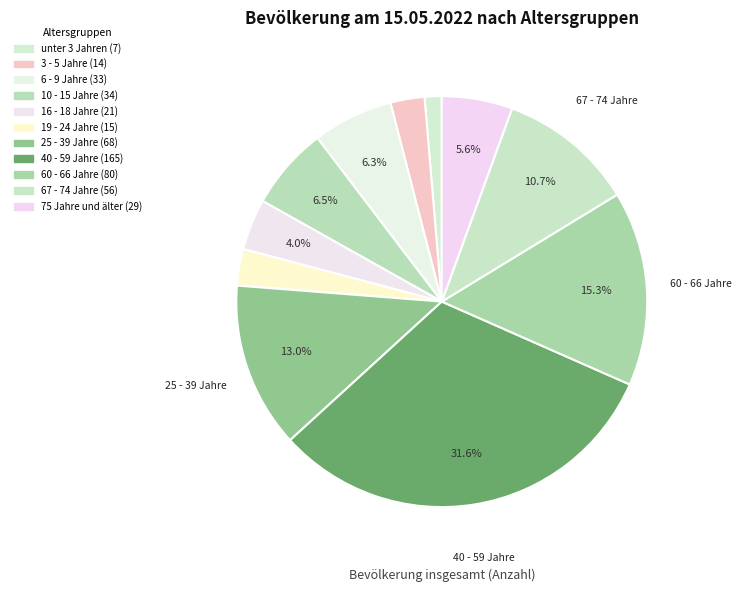

To the nearest percent, what is the combined percentage of 19 - 24 Jahre and 60 - 66 Jahre?

18%